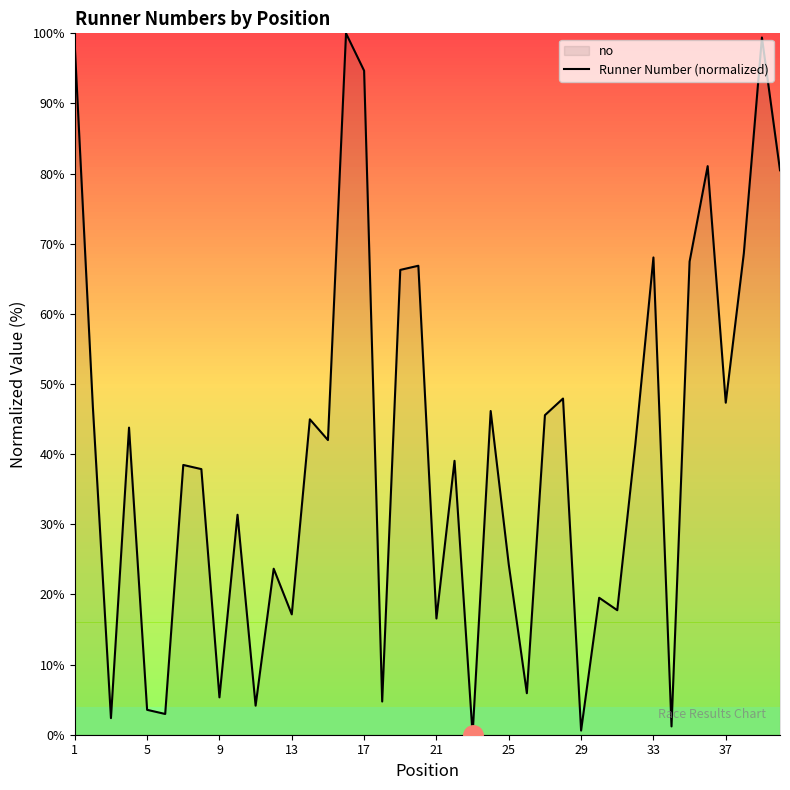

What is the maximum value shown in the chart?

100.0